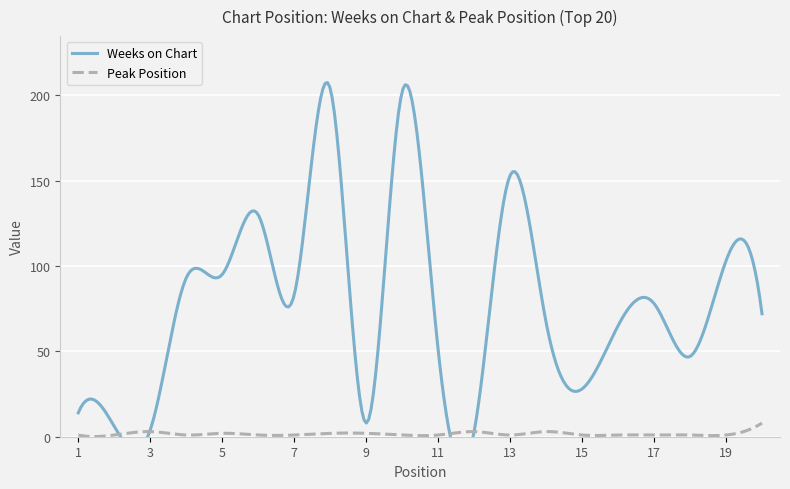

Reading left to right, extract all data points from this chart.

Weeks on Chart: 1=14	2=6	3=4	4=93	5=95	6=130	7=83	8=204	9=8	10=202	11=51	12=3	13=153	14=67	15=28	16=65	17=78	18=47	19=103	20=72
Peak Position: 1=1	2=1	3=3	4=1	5=2	6=1	7=1	8=2	9=2	10=1	11=1	12=3	13=1	14=3	15=1	16=1	17=1	18=1	19=1	20=8